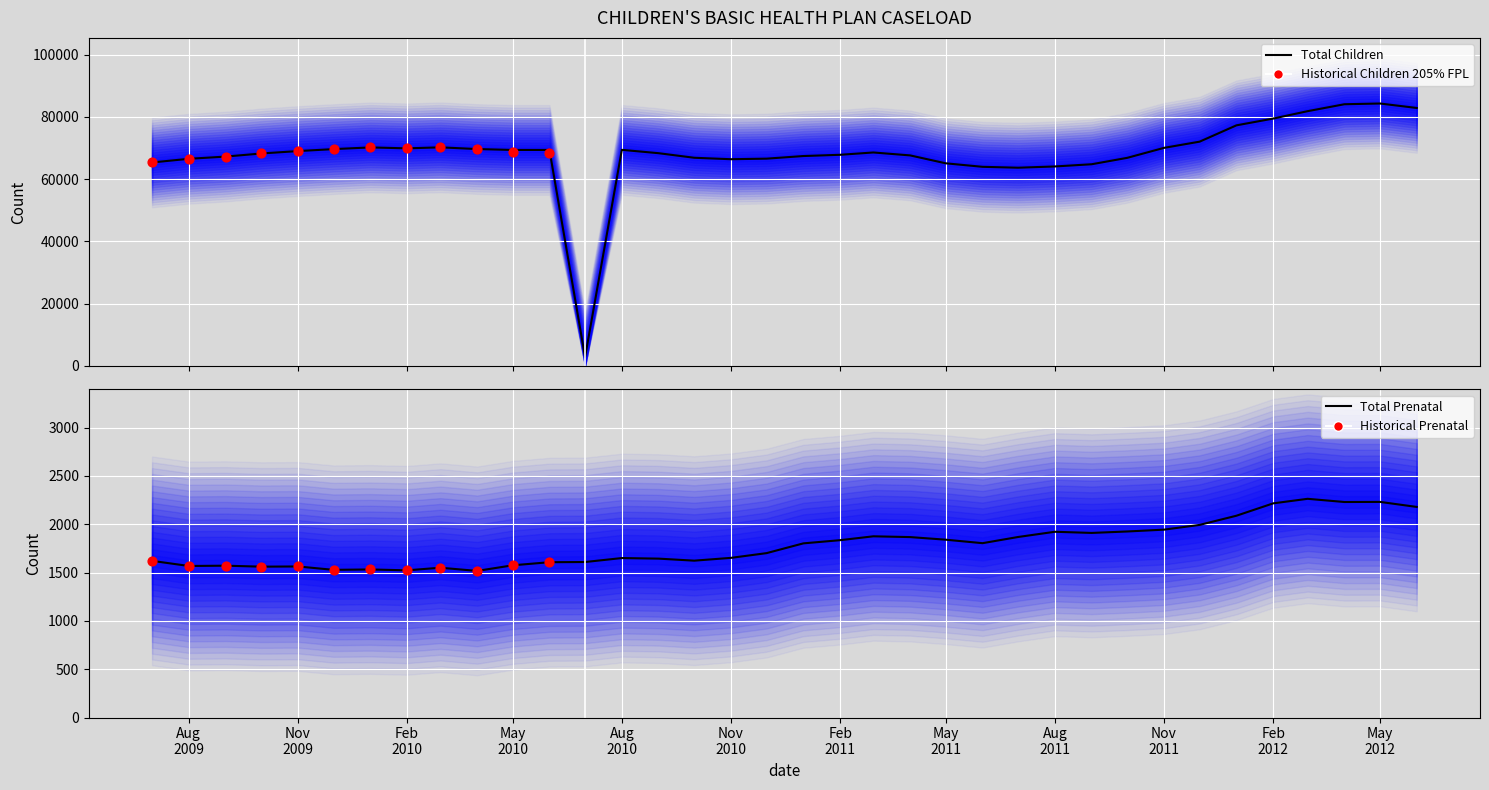

Which series reaches the maximum Y coordinate?

Total Children